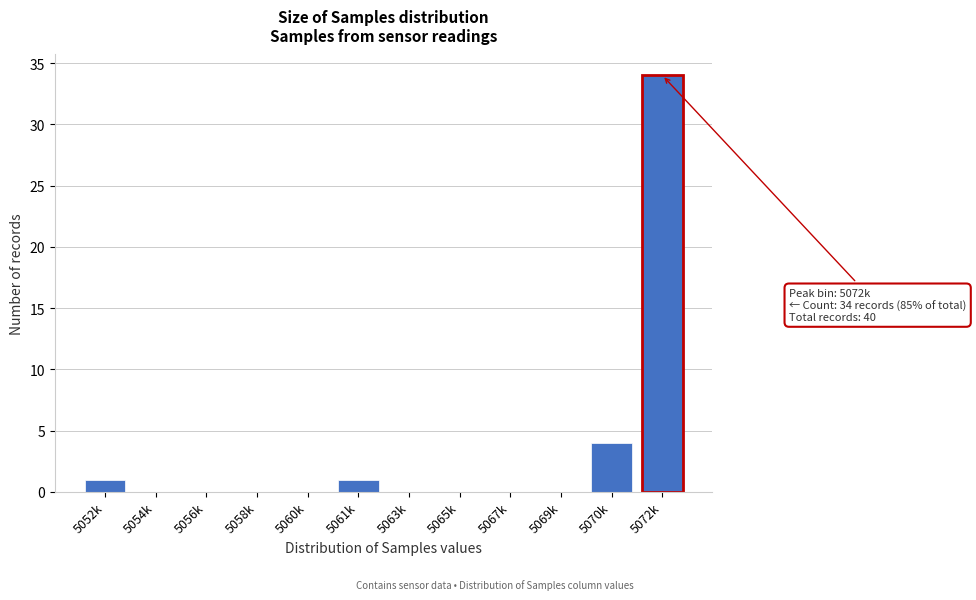

Reading left to right, extract all data points from this chart.

5052k=1	5054k=0	5056k=0	5058k=0	5060k=0	5061k=1	5063k=0	5065k=0	5067k=0	5069k=0	5070k=4	5072k=34